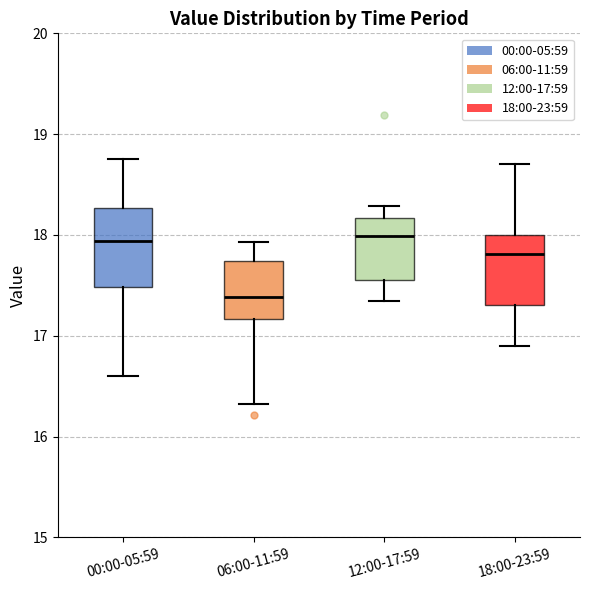

Reading left to right, read every box against the y-axis: the position of its median line, the range the box covers, and the ends of its whiskers. The values are not printed on the chart, so give them approximately, as read against the axis.

00:00-05:59: median 17.9, box 17.5 to 18.3, whiskers 16.6 to 18.8
06:00-11:59: median 17.4, box 17.2 to 17.7, whiskers 16.3 to 17.9
12:00-17:59: median 18.0, box 17.6 to 18.2, whiskers 17.3 to 18.3
18:00-23:59: median 17.8, box 17.3 to 18.0, whiskers 16.9 to 18.7